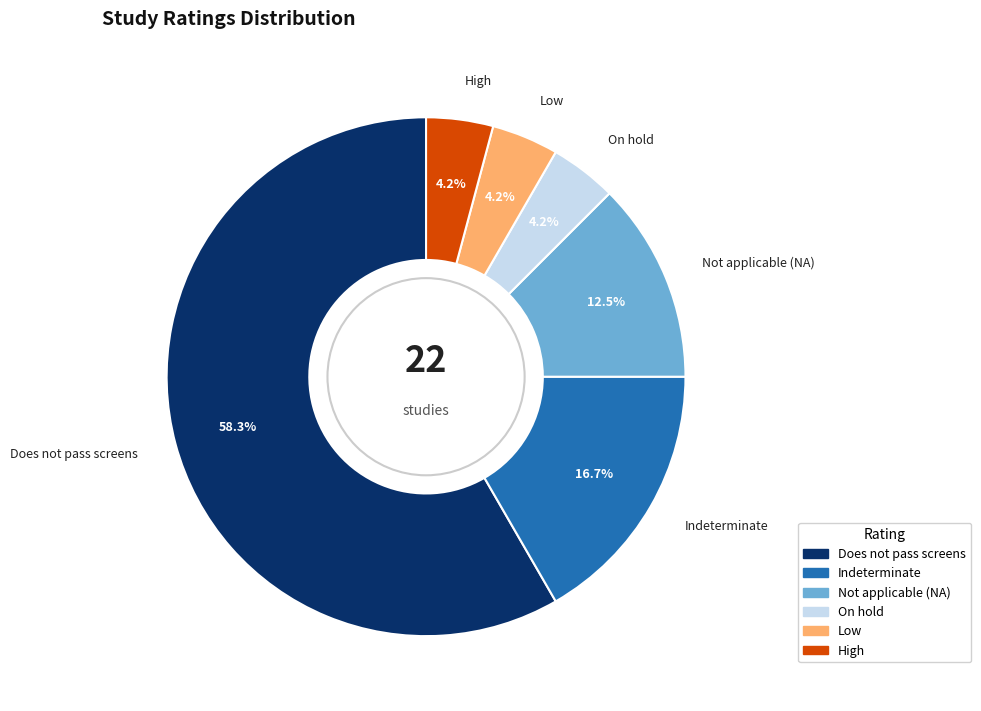

To the nearest percent, what is the average slice percentage?

17%